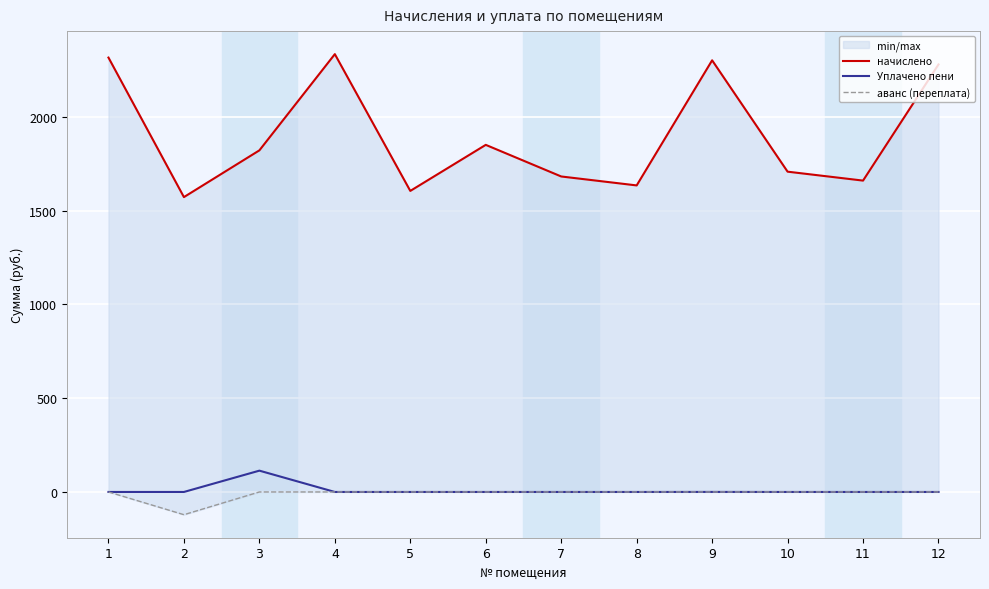

At which category is the sum across all series the highest?

4